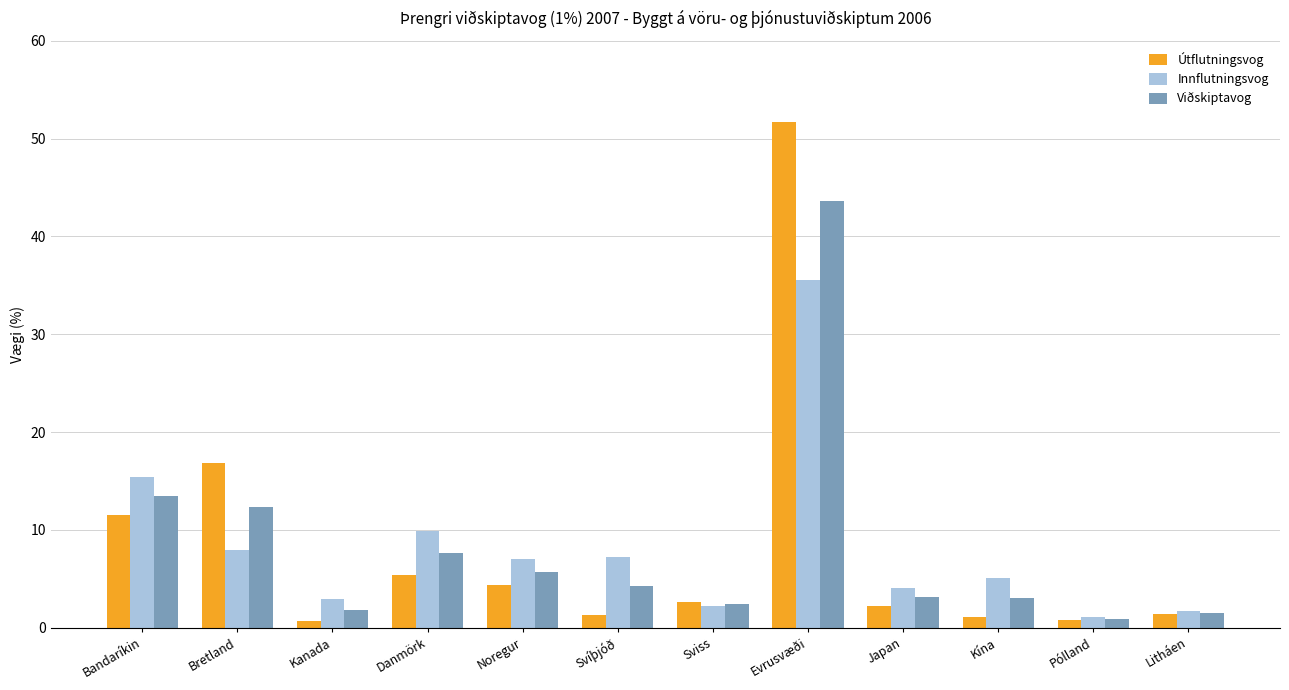

The value of Útflutningsvog at Svíþjóð is 1.3. True or false?

True